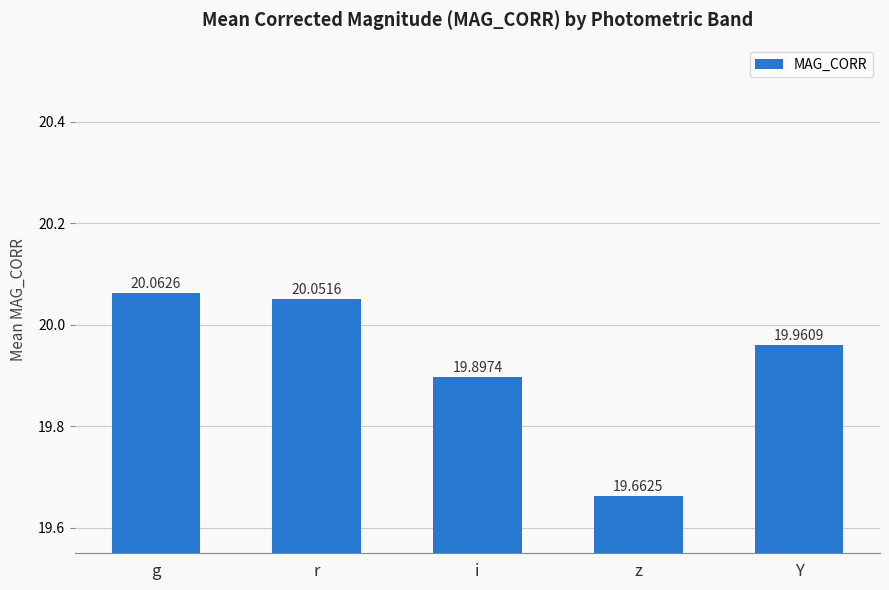

What position from the left is g?

1